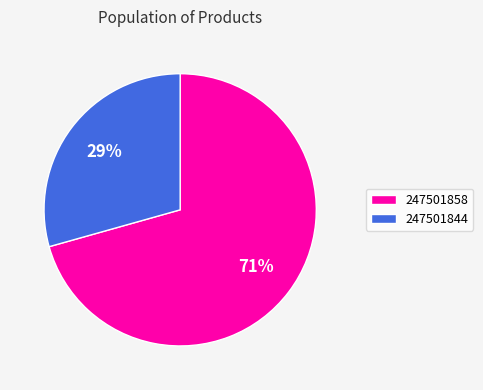

What percentage is the 247501858 slice, to the nearest percent?

71%